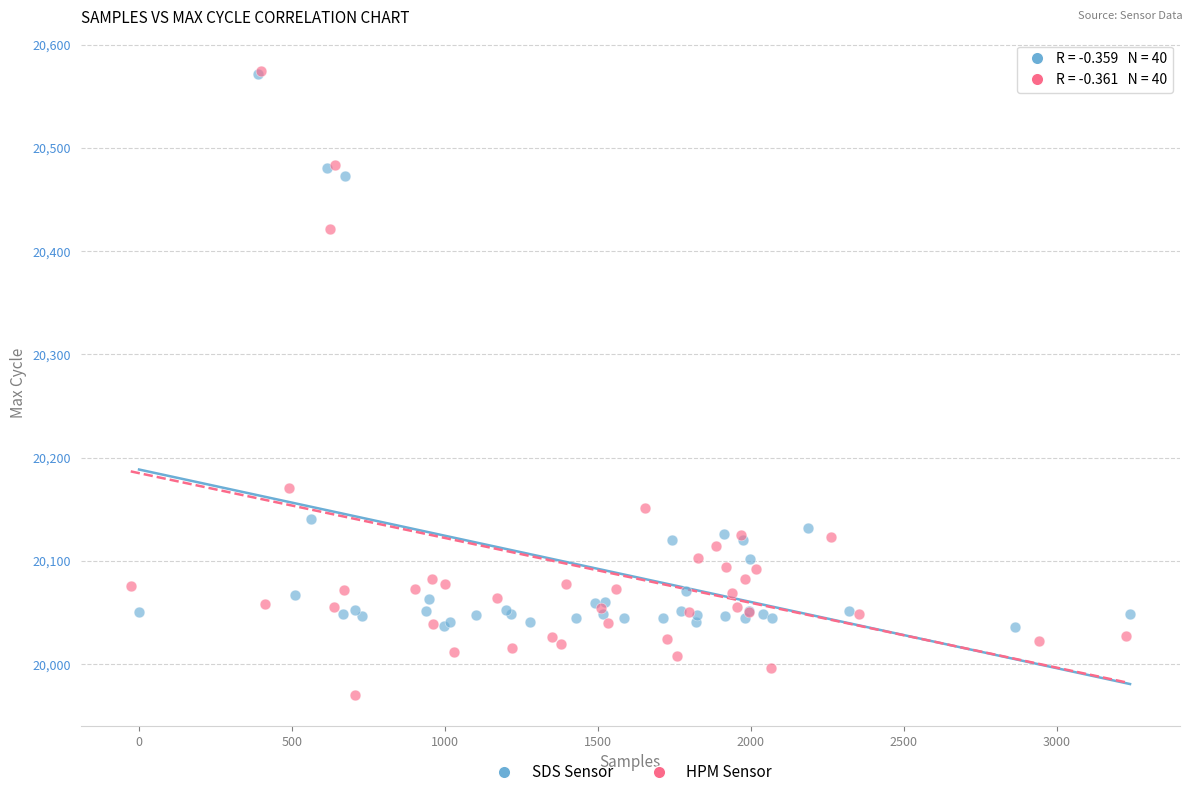

Which series has the widest spread of Y values?

HPM Sensor